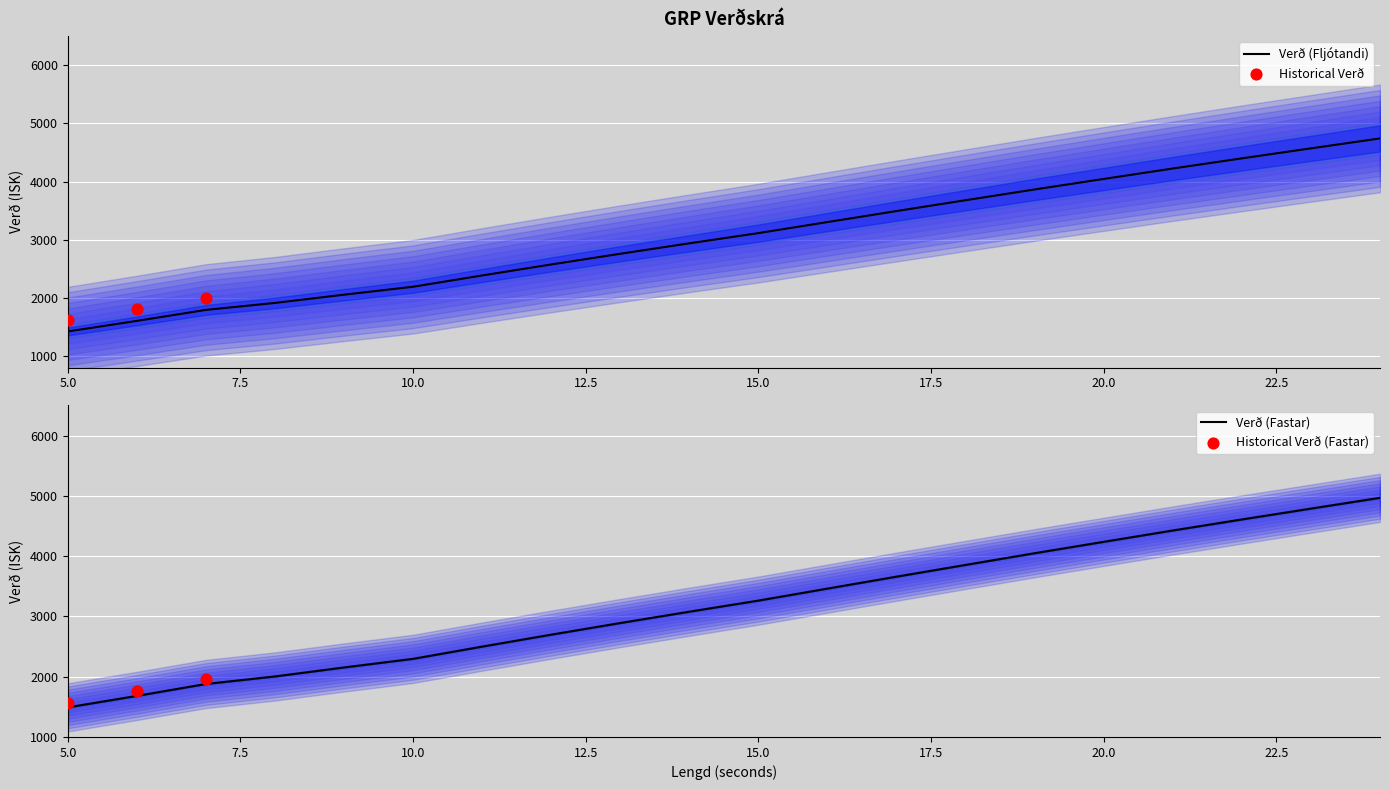

The value of Verð (Fljótandi) at 20.0 is 2585.7. True or false?

False